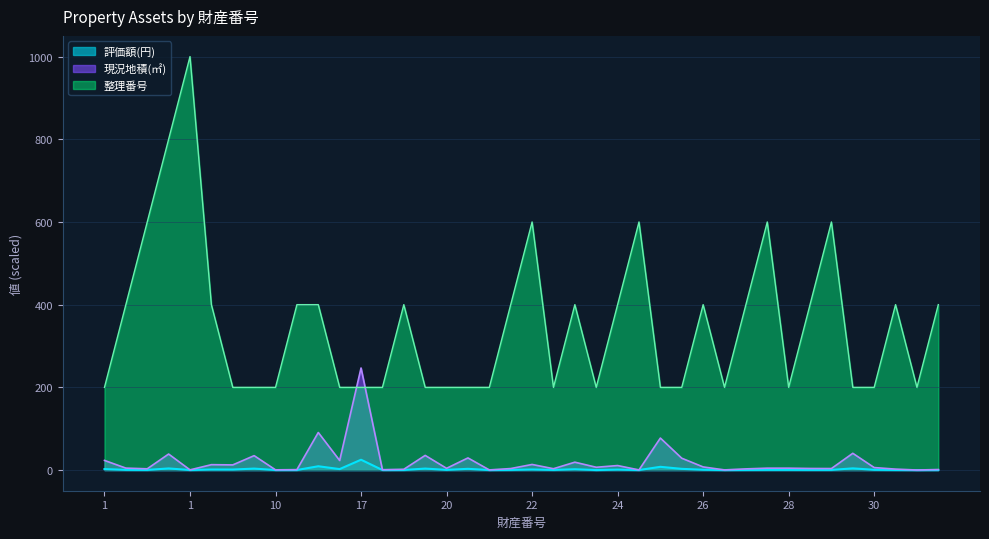

What is the value of the 整理番号 point at the 14th from the left?

200.0